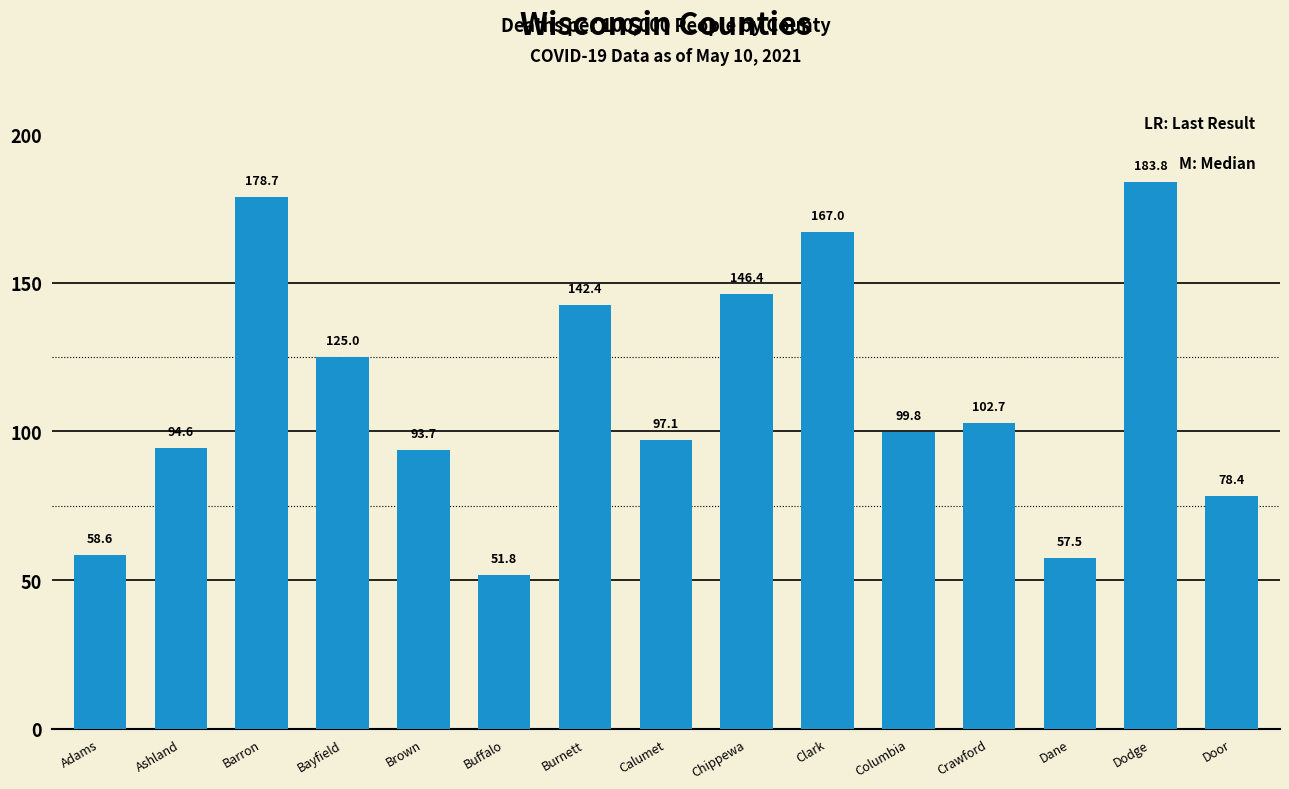

What is the sum of all values?

1677.5